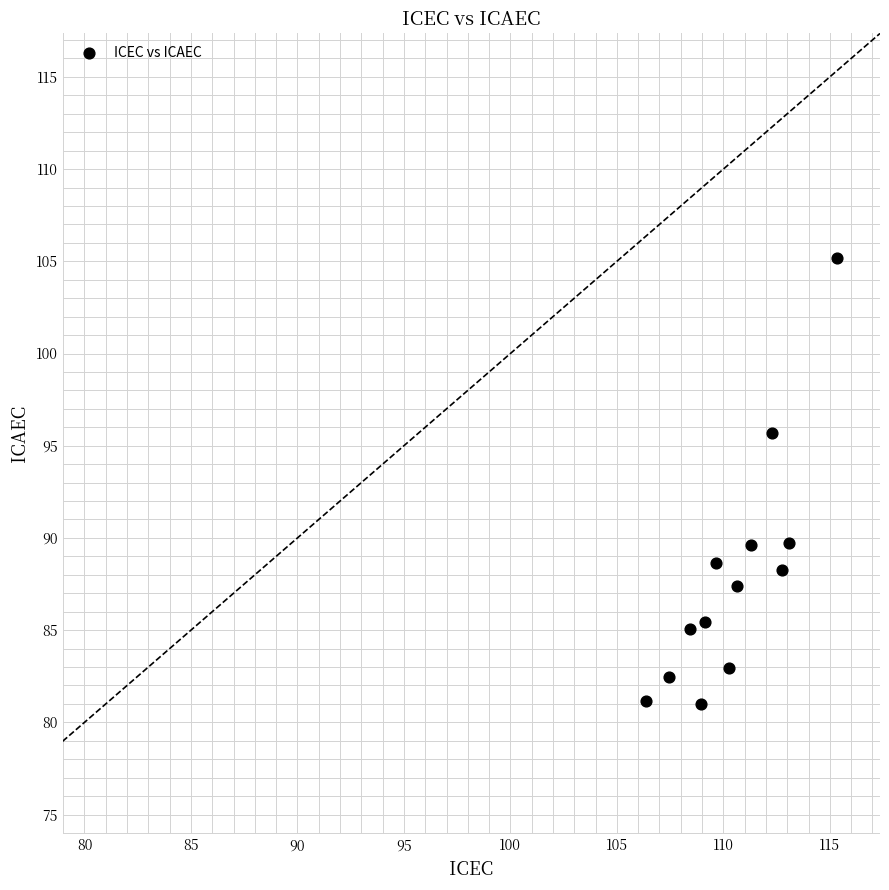

What Y value in the scatter plot is closest to 93?

95.7